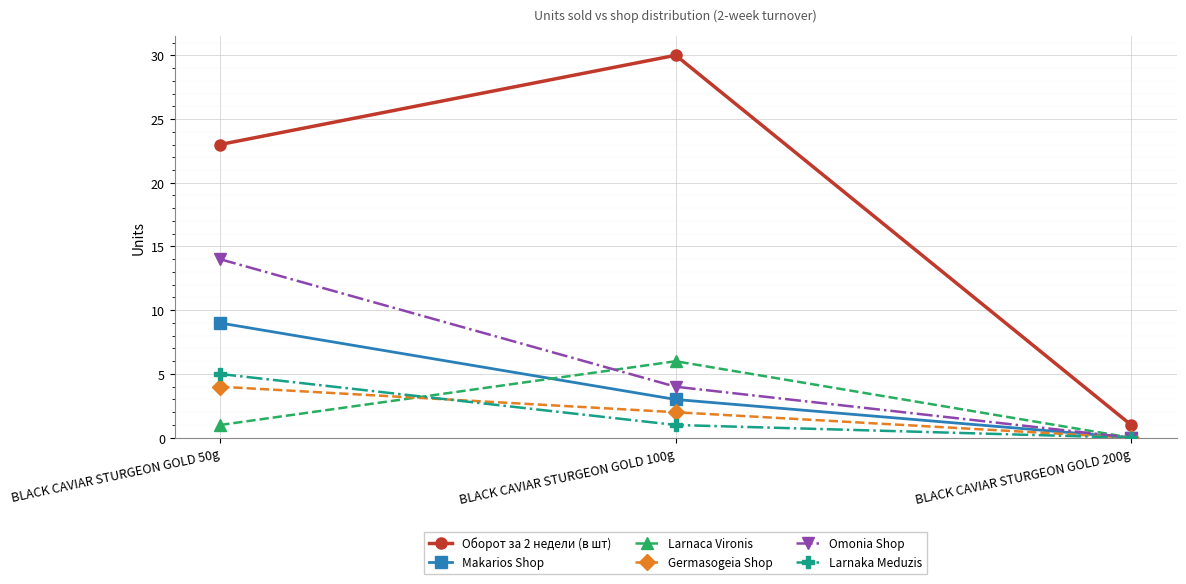

Where does the Larnaka Meduzis series first go above 1?

BLACK CAVIAR STURGEON GOLD 50g